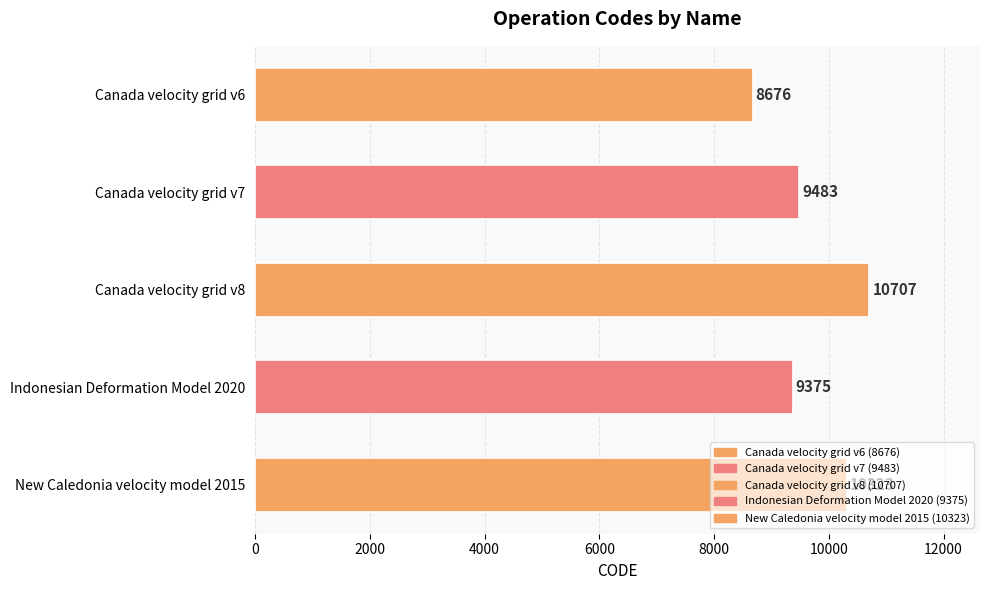

True or false: the data shows 8676 at Canada velocity grid v6.

True